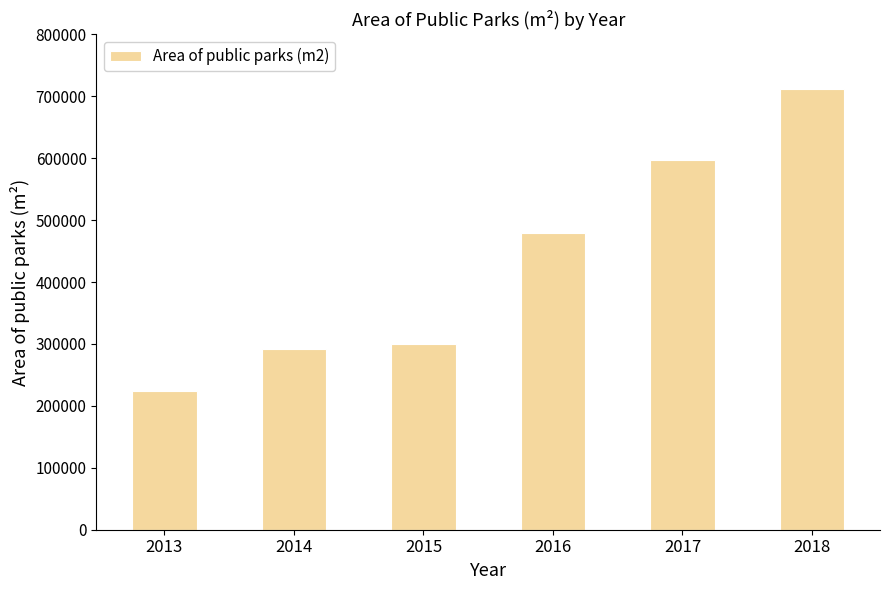

Rank the categories by value from lowest to highest.

2013, 2014, 2015, 2016, 2017, 2018